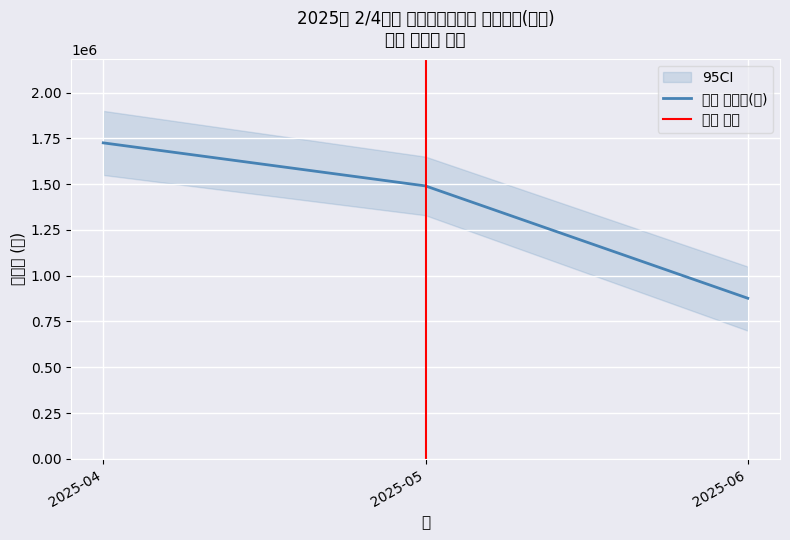

At which label does the data first exceed 1490206?

2025-04